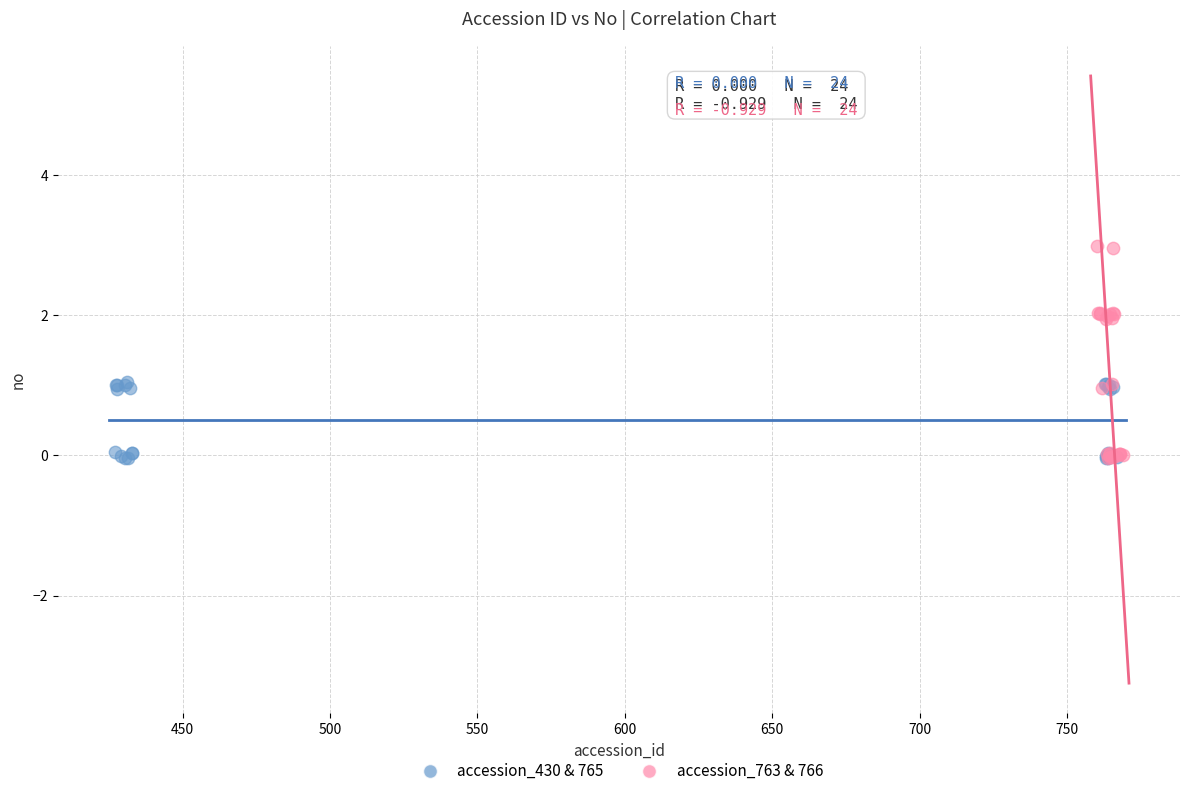

Which series has the widest spread of Y values?

accession_763 & 766